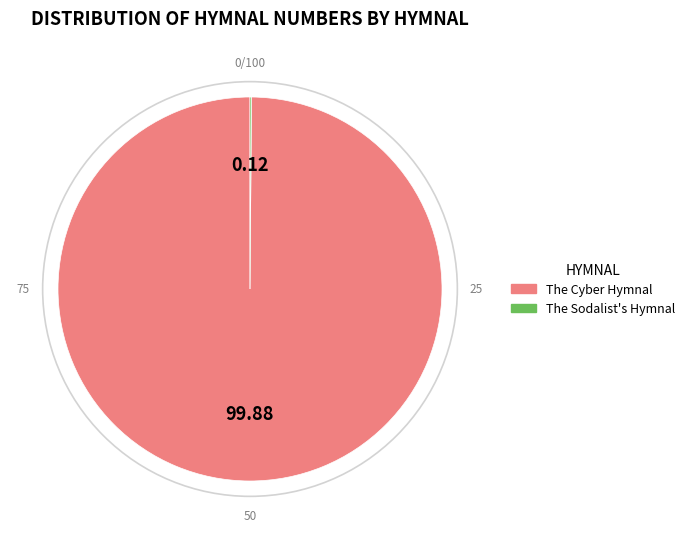

Which slice represents more than half of the pie?

The Cyber Hymnal